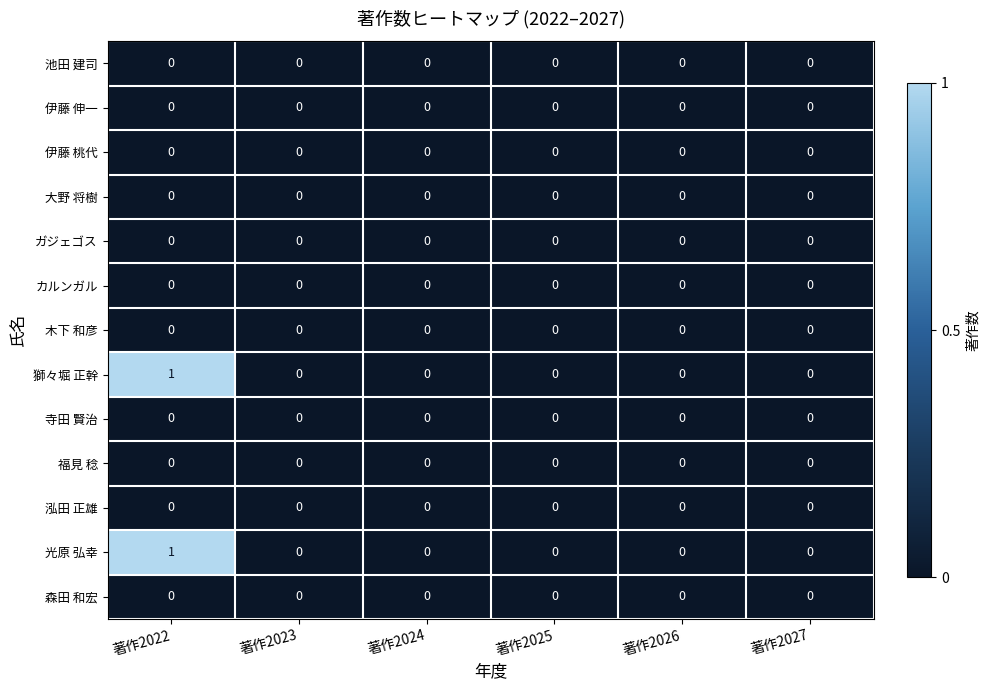

Which label corresponds to the largest value in the chart?

著作2022